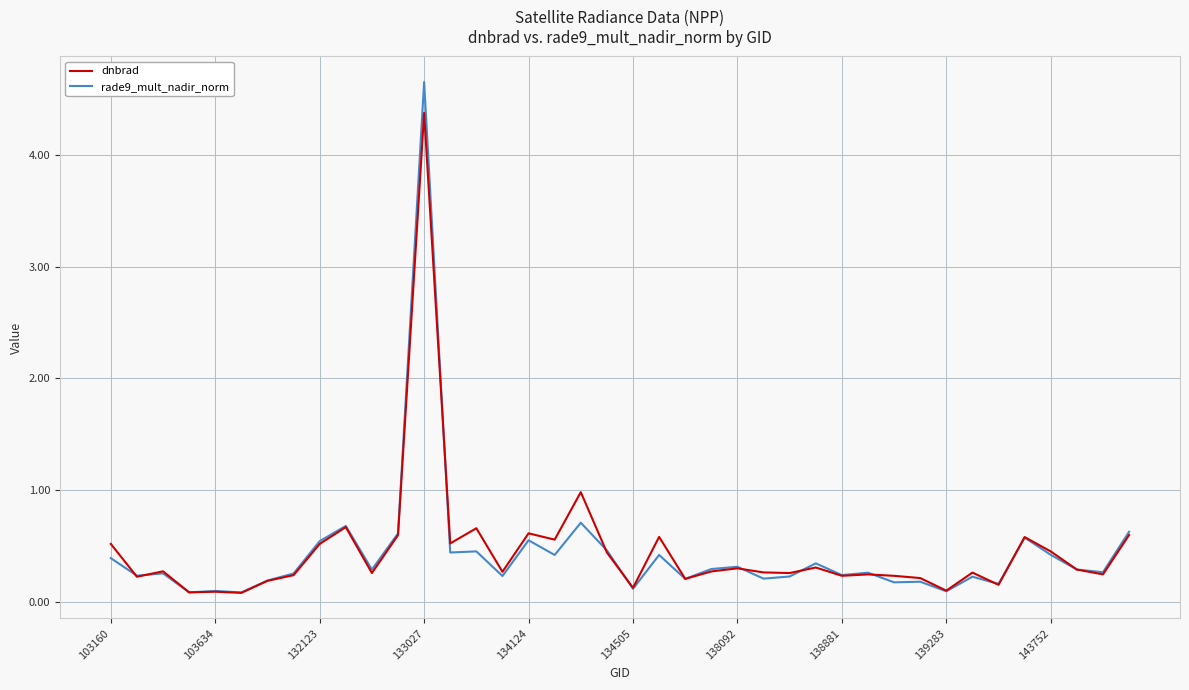

List the series in order of their peak value, highest first.

rade9_mult_nadir_norm, dnbrad